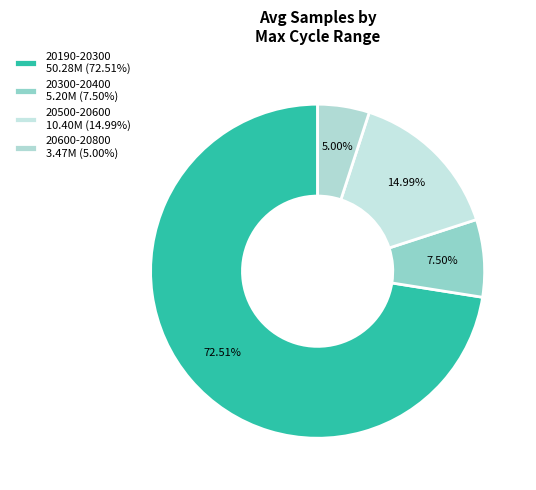

How many slices are in this pie chart?

4